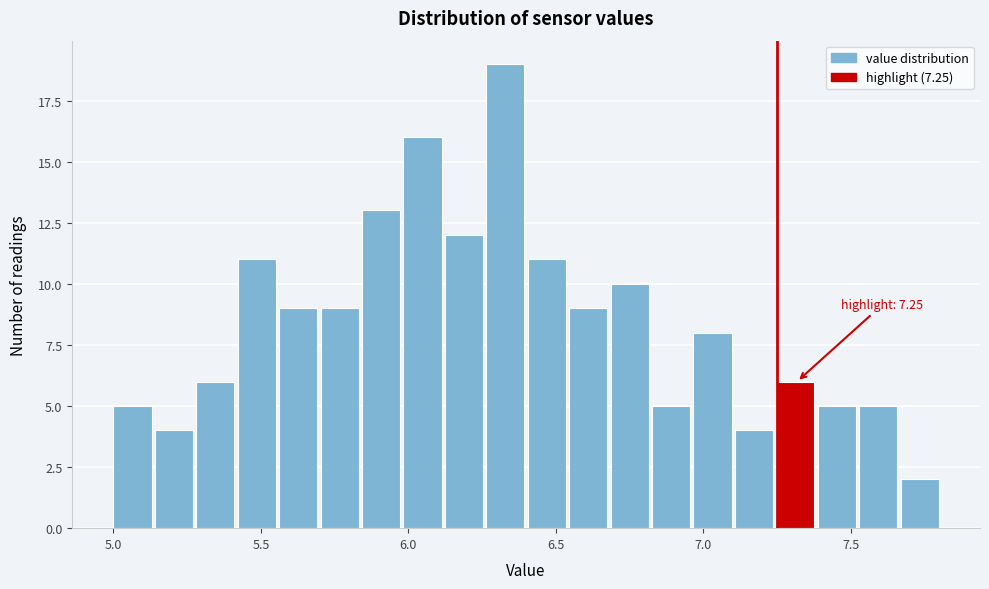

Around what value on the x-axis is the tallest bar? Give the approximate position of its centre, as read against the axis.

6.35